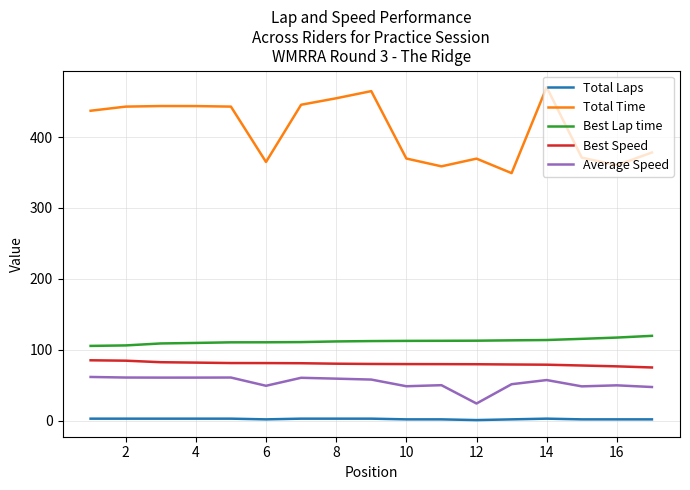

True or false: Best Speed and Average Speed cross at least once.

False